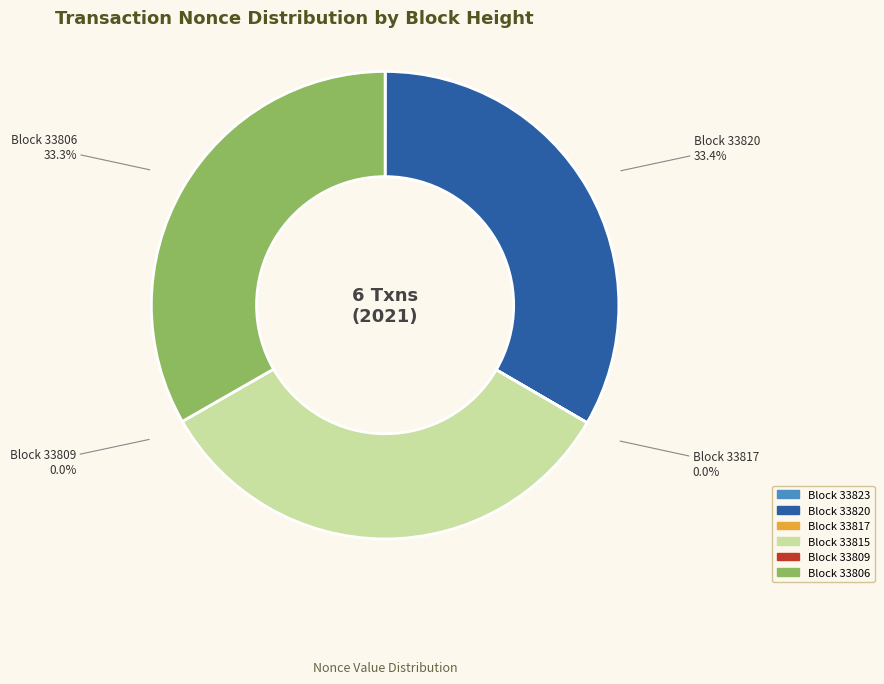

Count the number of slices in the pie.

6